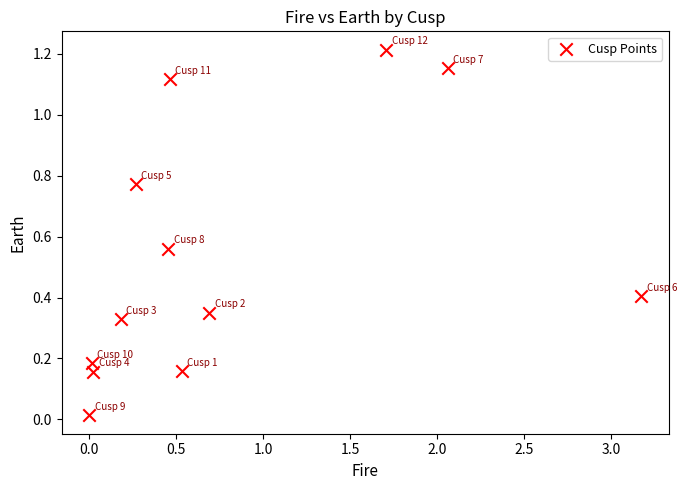

What is the average Y value?

0.5